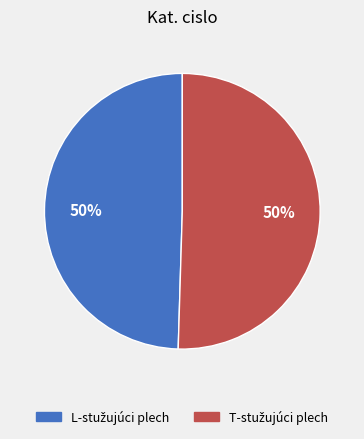

How many slices are in this pie chart?

2